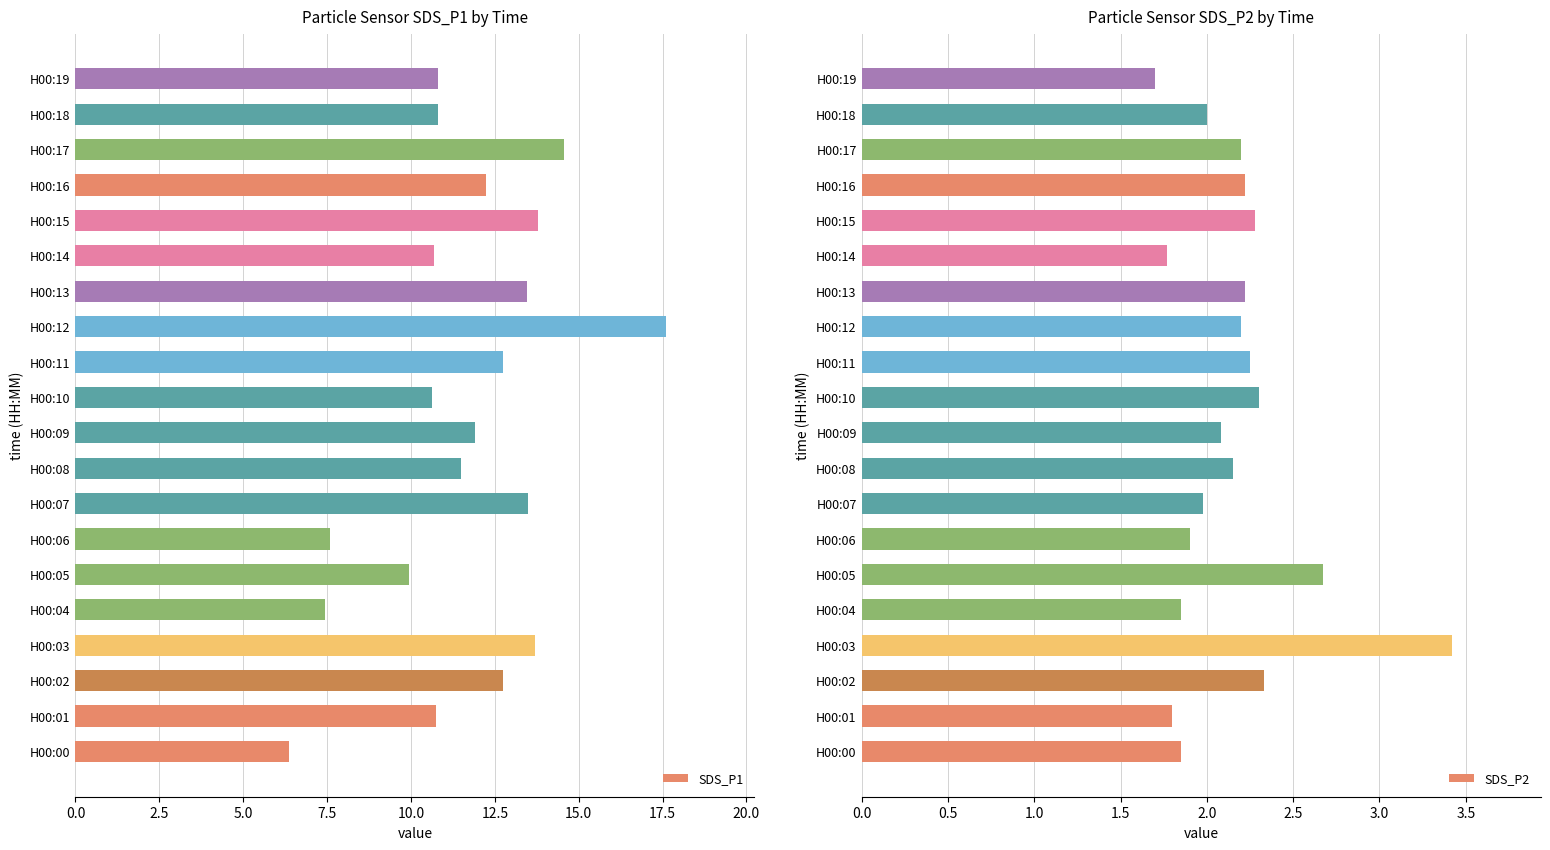

Reading left to right, extract all data points from this chart.

SDS_P1: 6.3	10.8	12.8	13.7	7.5	9.9	7.6	13.5	11.5	11.9	10.6	12.8	17.6	13.4	10.7	13.8	12.2	14.6	10.8	10.8
SDS_P2: 1.9	1.8	2.3	3.4	1.9	2.7	1.9	2.0	2.1	2.1	2.3	2.2	2.2	2.2	1.8	2.3	2.2	2.2	2.0	1.7